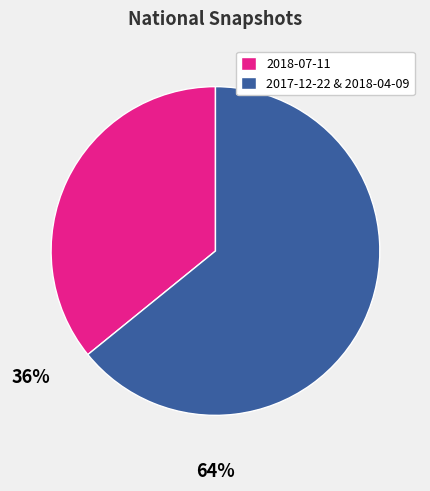

Combined, do 2018-07-11 and 2017-12-22 & 2018-04-09 account for over 50%?

Yes